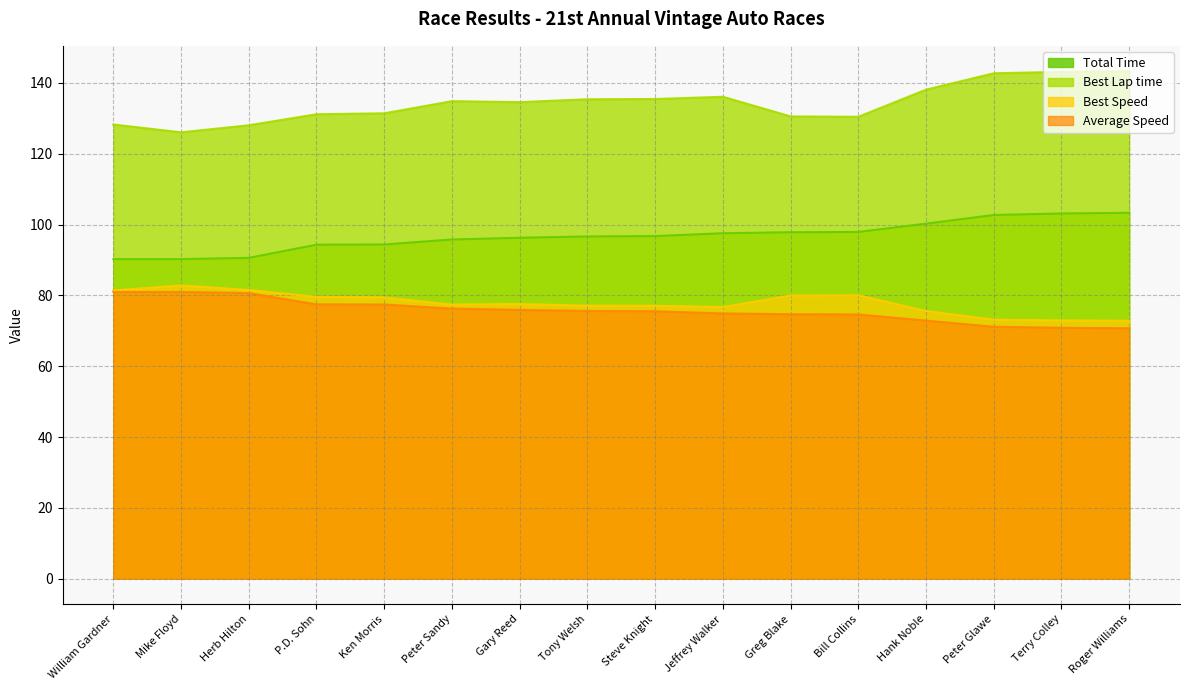

What is the maximum value for Best Lap time?

143.3